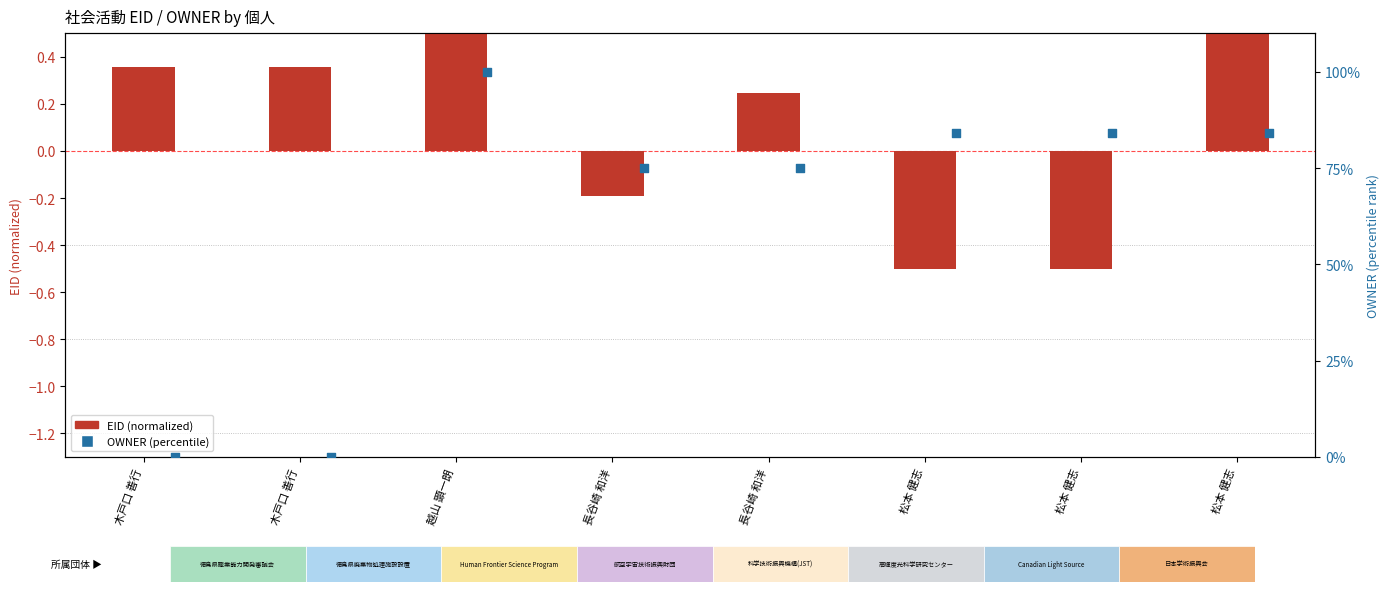

Which series has the widest spread of Y values?

OWNER (percentile)